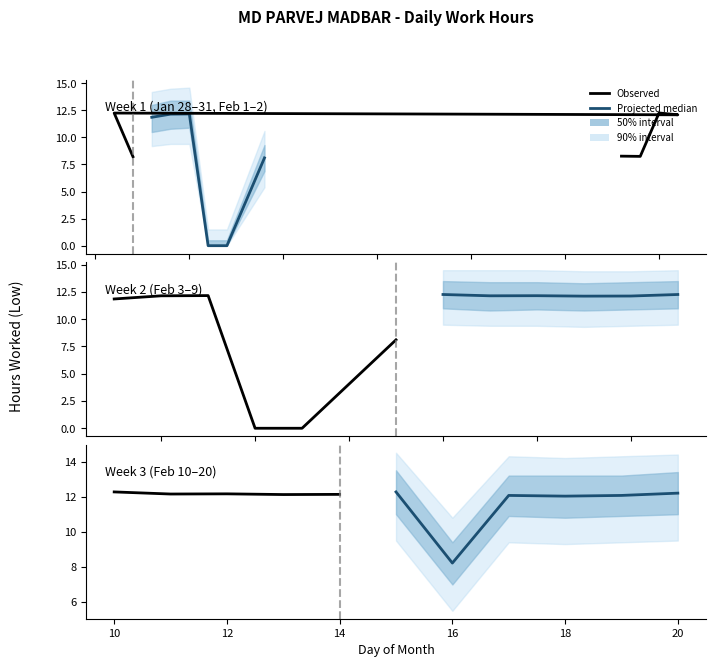

True or false: Low (hours) and Low_lower intersect in this chart.

False